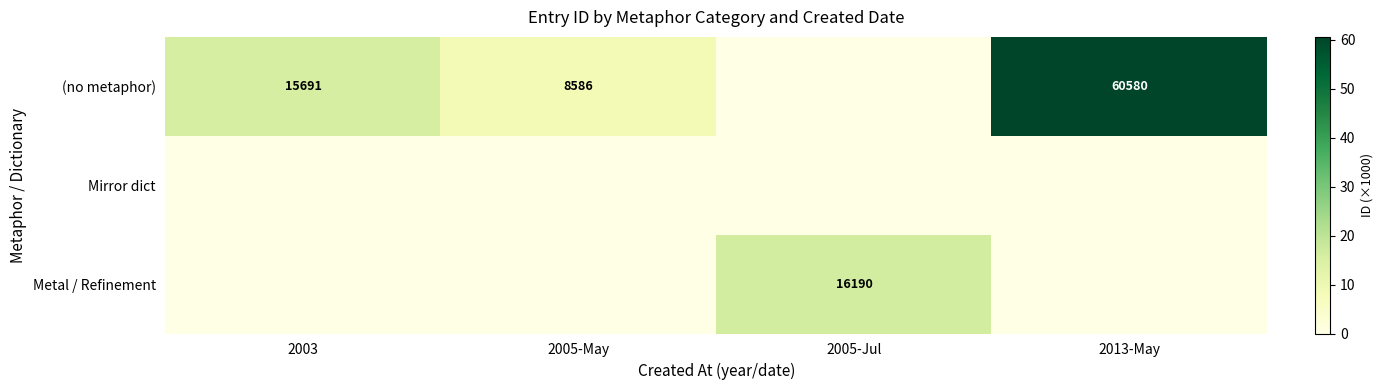

What is the sum of the (no metaphor) values at 2013-May and 2003?

76271